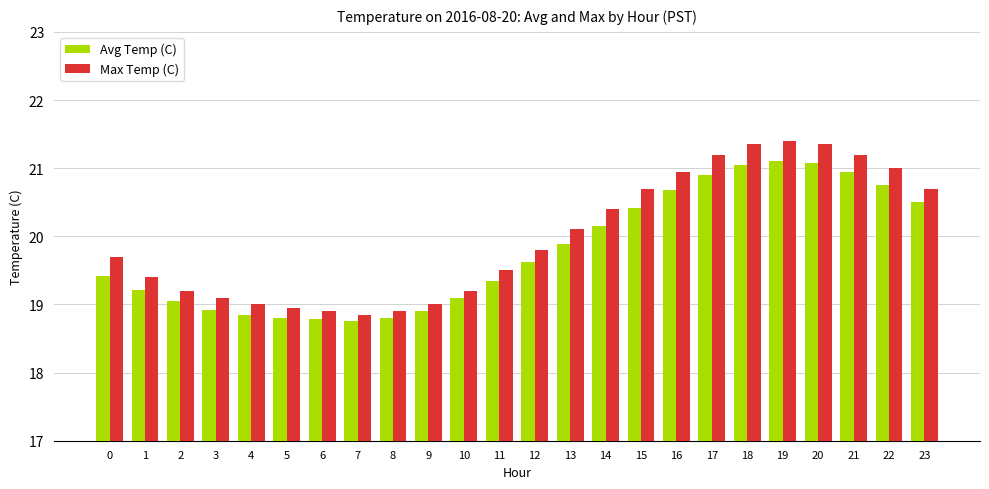

True or false: Max Temp (C) has a value of 12.7 at 8.

False